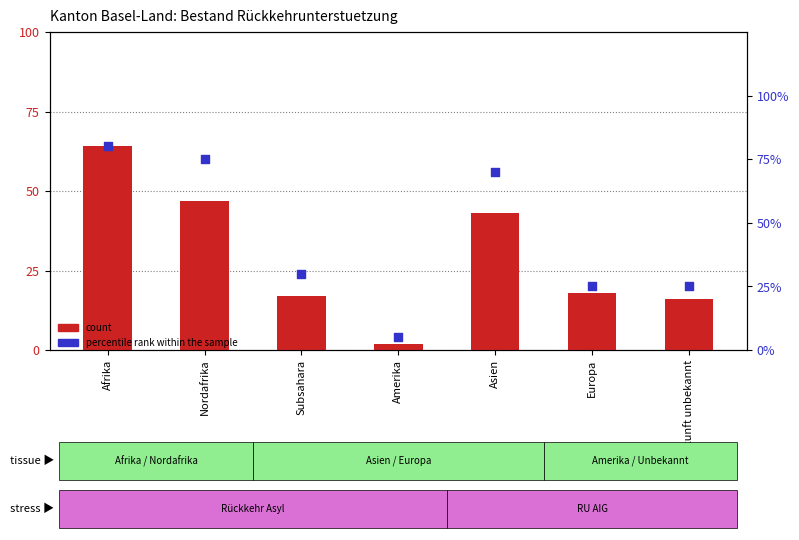

What is the total value across all series at Europa?

43